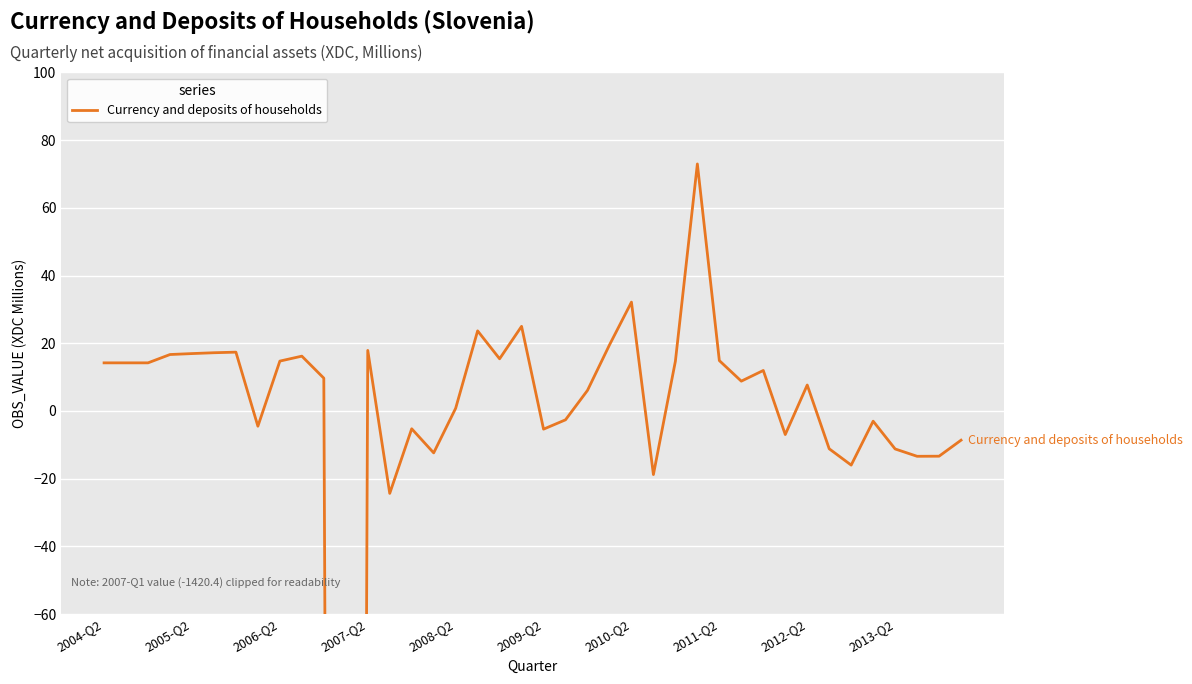

Reading left to right, what are all the values shown in this chart?

14.2	14.2	14.2	16.7	16.9	17.2	17.4	-4.5	14.7	16.2	9.7	-1420.4	17.9	-24.4	-5.3	-12.4	0.8	23.7	15.4	25.0	-5.4	-2.6	6.1	19.5	32.1	-18.8	14.7	73.0	14.9	8.8	12.0	-7.0	7.7	-11.2	-16.0	-3.0	-11.2	-13.4	-13.4	-8.6